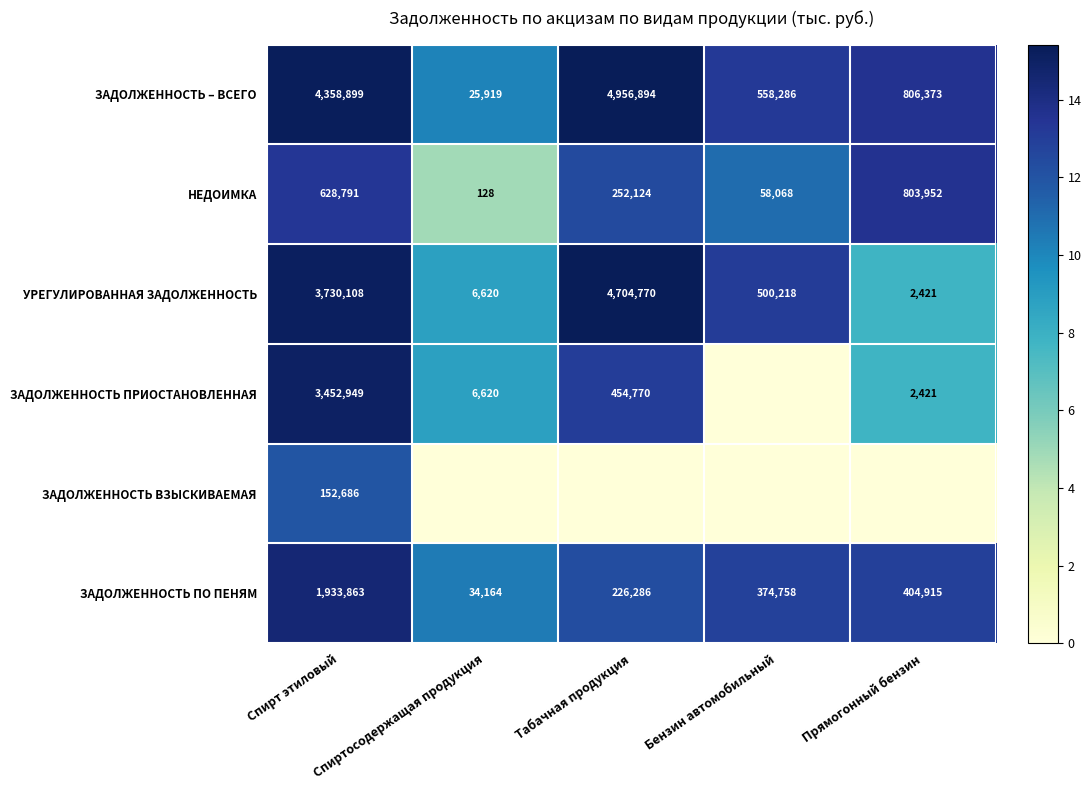

At which category is the sum across all series the highest?

Спирт этиловый